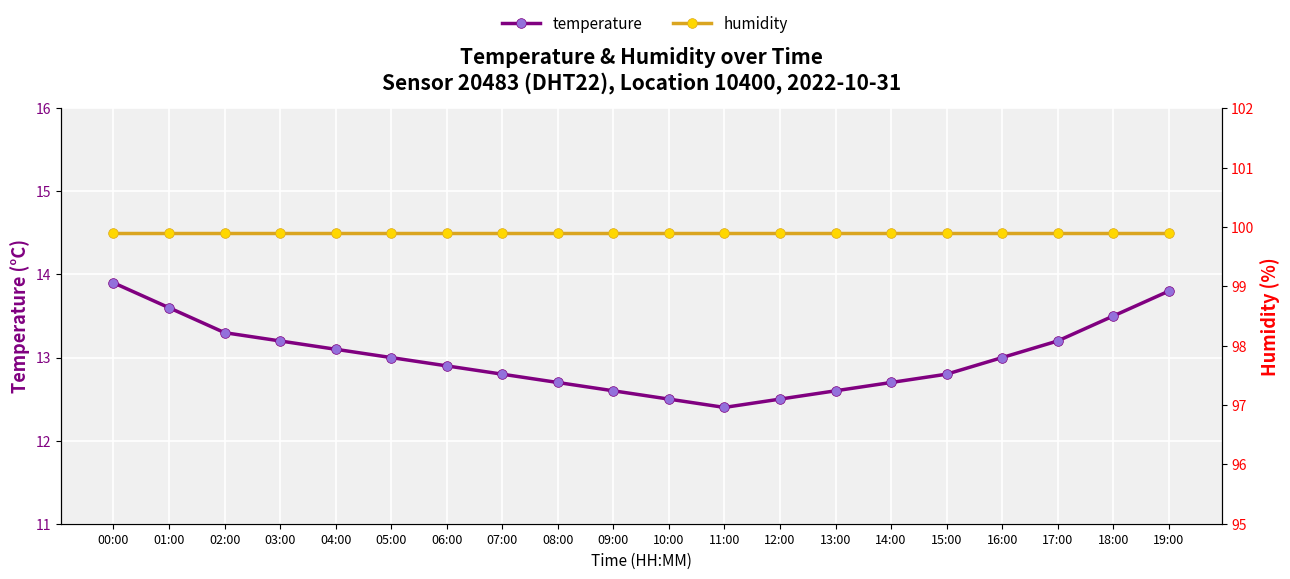

Which series has the largest range (max minus min)?

temperature